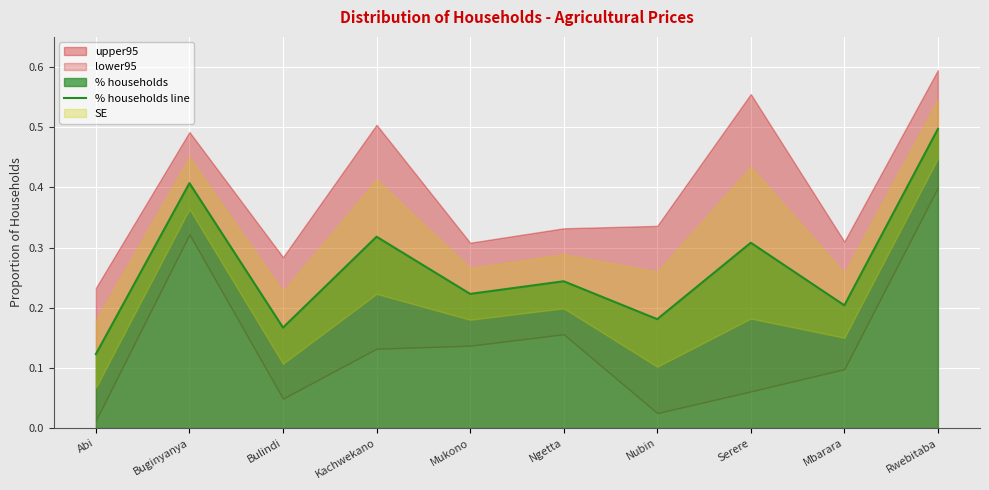

How many points are higher than both their immediate neighbors (excluding endpoints)?

4